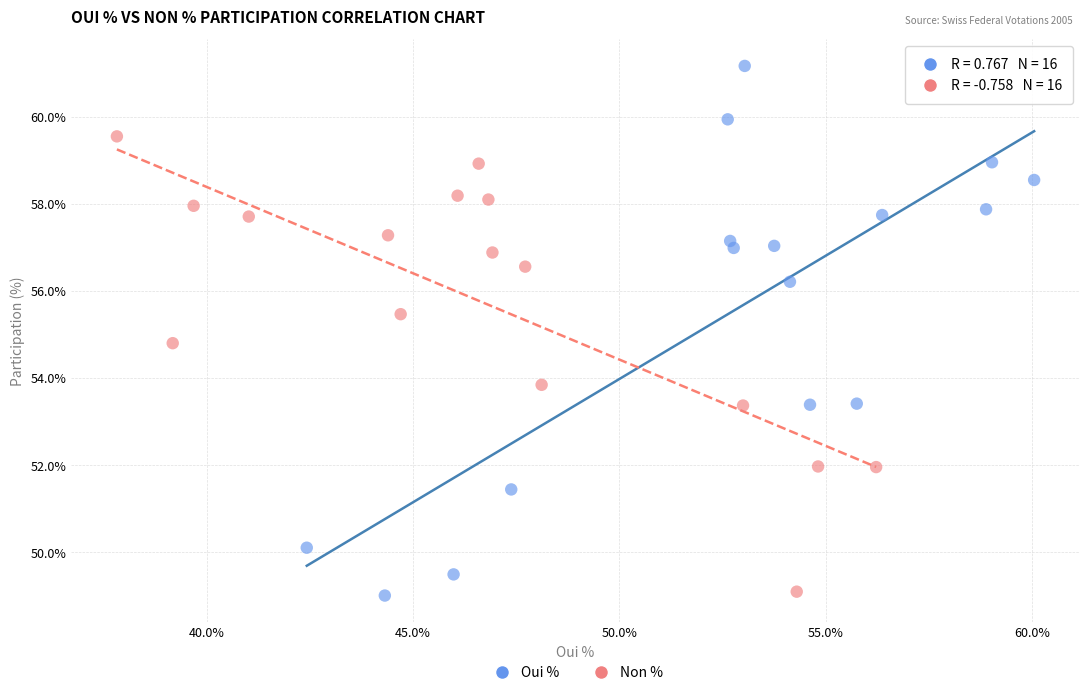

Which series contains the highest Y value?

Oui %